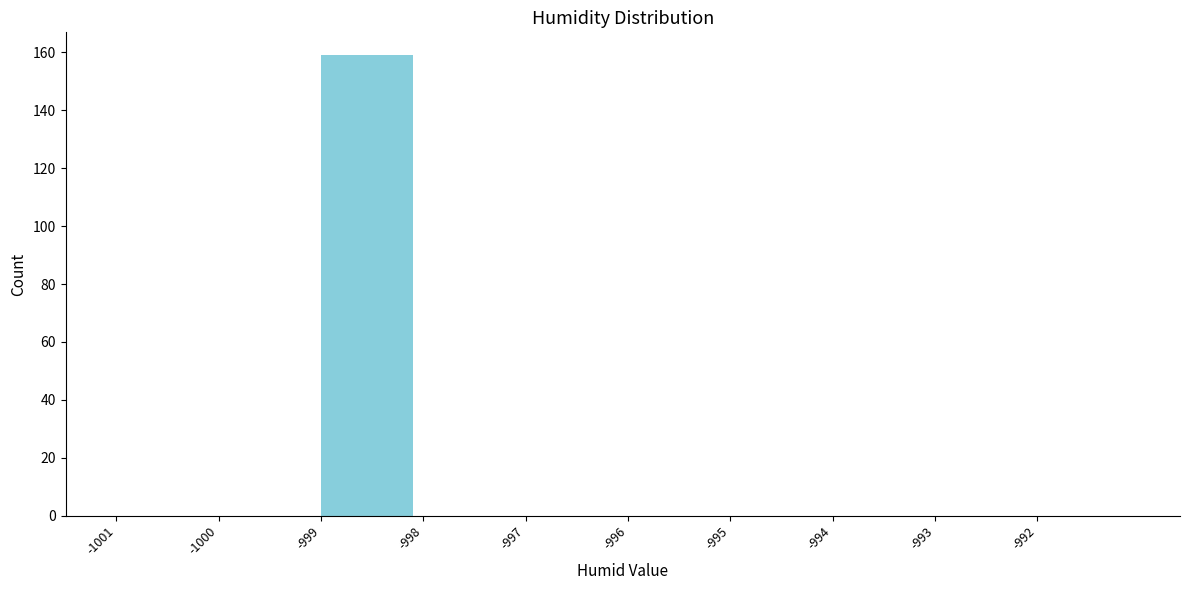

Reading left to right, list every bar in this chart as the range it spans on the x-axis followed by its height. The values are not printed on the chart, so give them approximately, as read against the axis.

-1001 to -1000: 0
-1000 to -999: 0
-999 to -998: 160
-998 to -997: 0
-997 to -996: 0
-996 to -995: 0
-995 to -994: 0
-994 to -993: 0
-993 to -992: 0
-992 to -991: 0